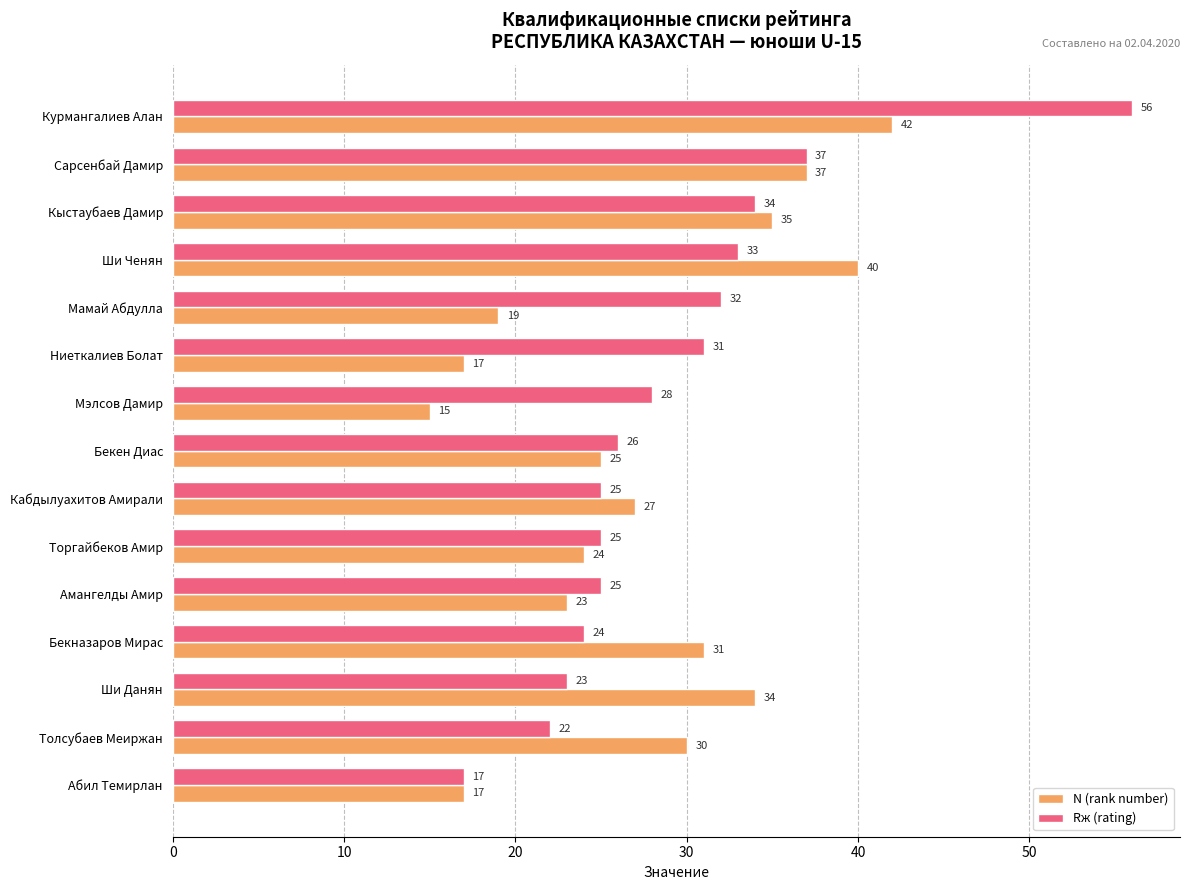

How many values in the N (rank number) series are below 27?

7